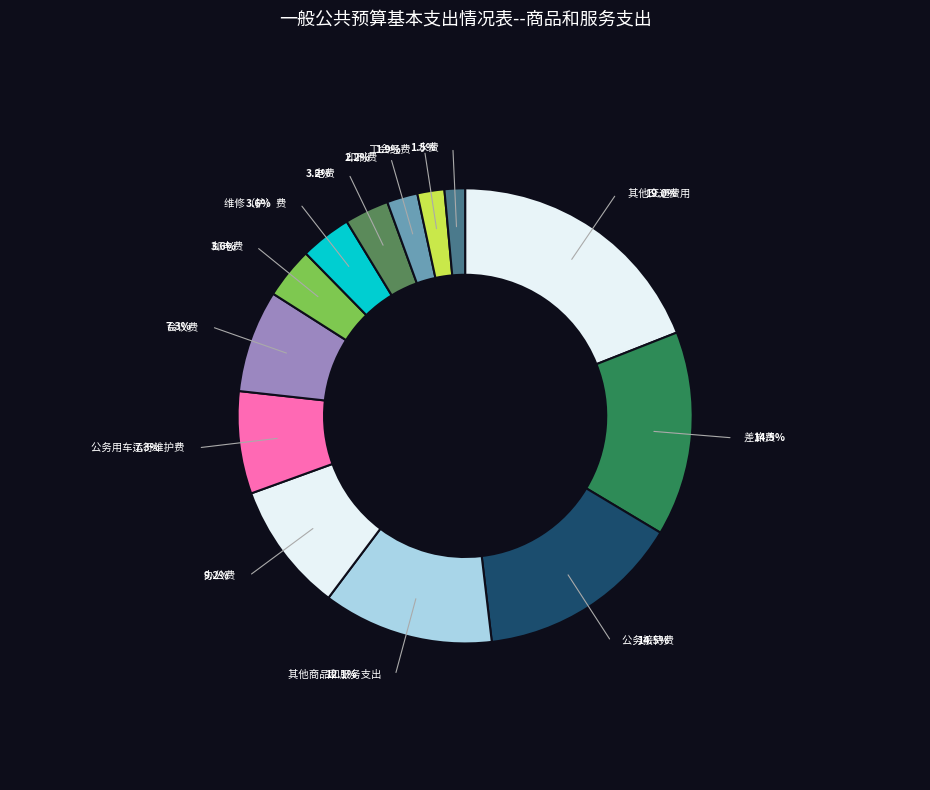

True or false: 其他交通费用 accounts for 19% of the total.

True